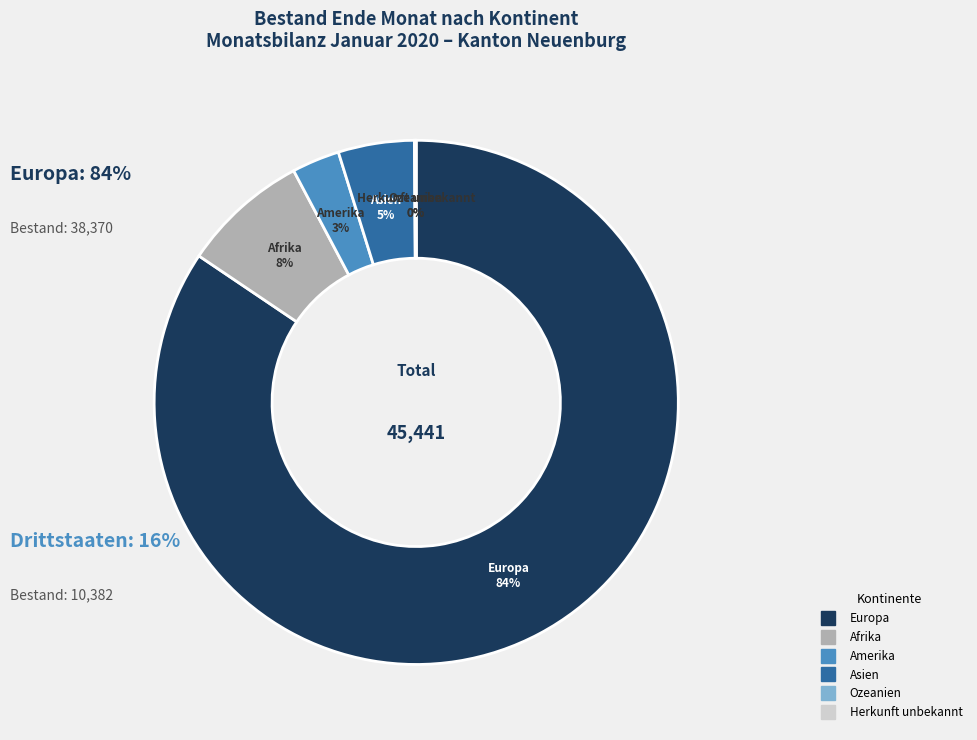

To the nearest percent, what is the average slice percentage?

17%